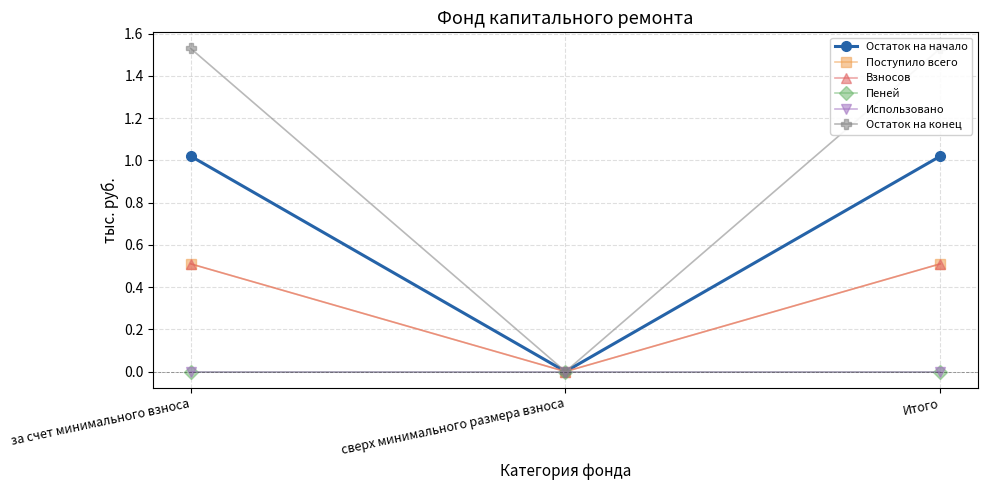

How many data points in Остаток на конец are less than 1?

1